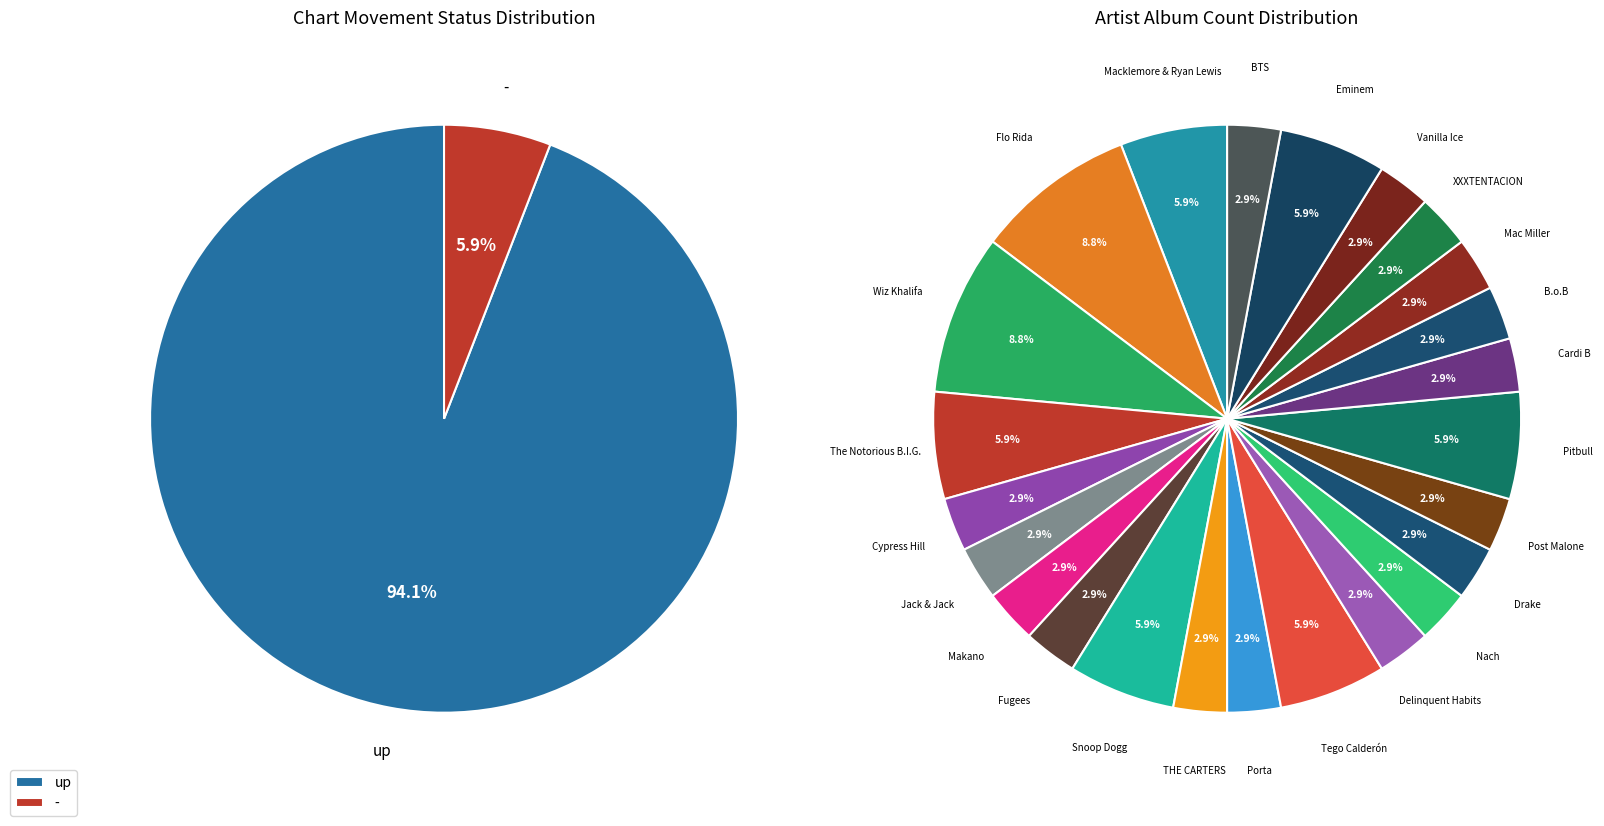

What percentage is NOT represented by up?

5.9%